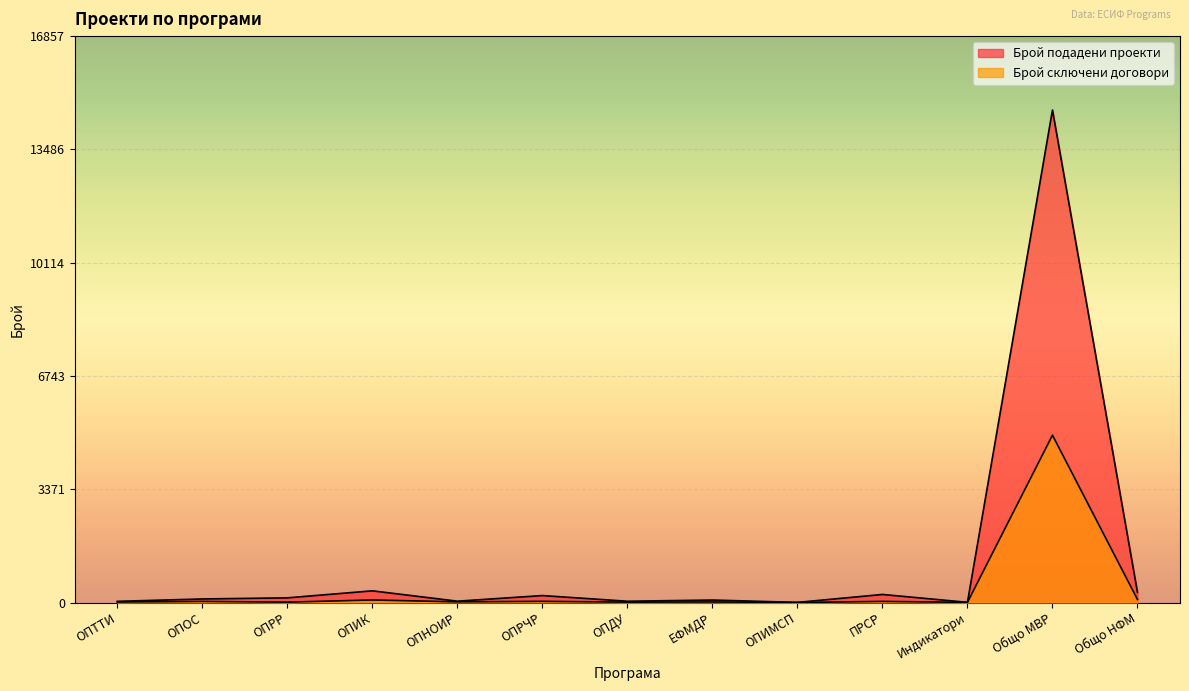

What is the value of the Брой подадени проекти point at the 7th from the left?

38